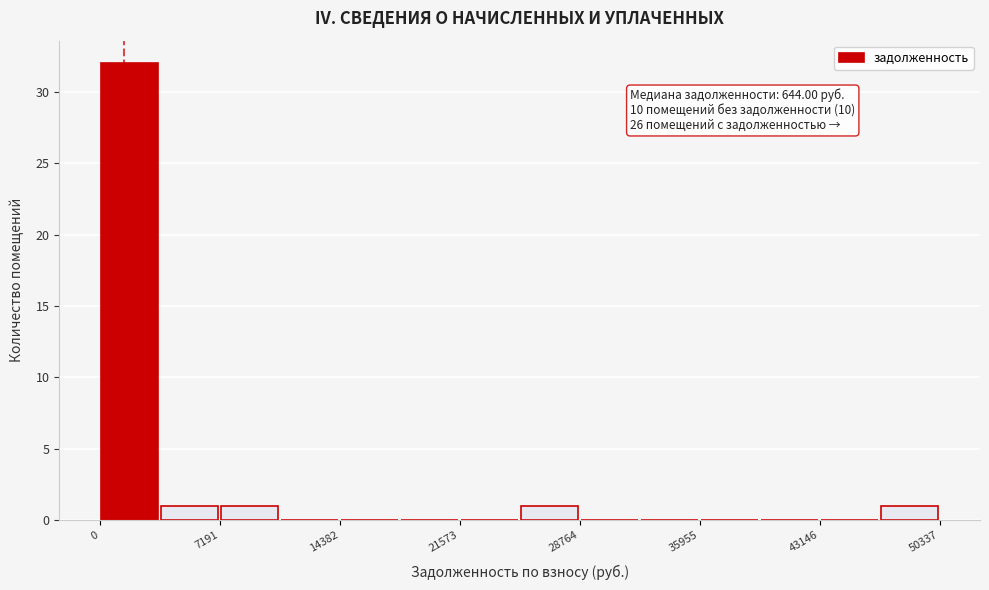

Read against the x-axis, roughly where is the centre of the tallest bar?

2000